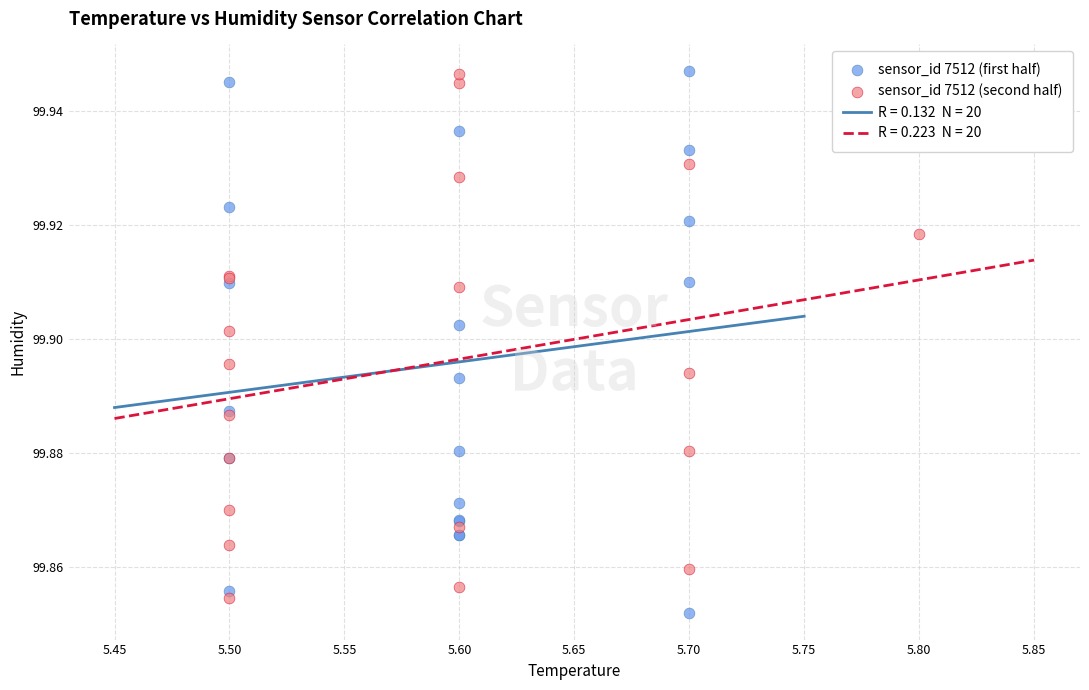

Which series contains the lowest Y value?

sensor_id 7512 (first half)